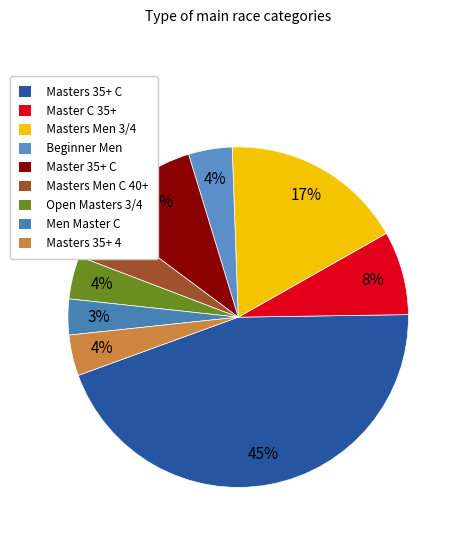

True or false: Master C 35+ accounts for 8% of the total.

True